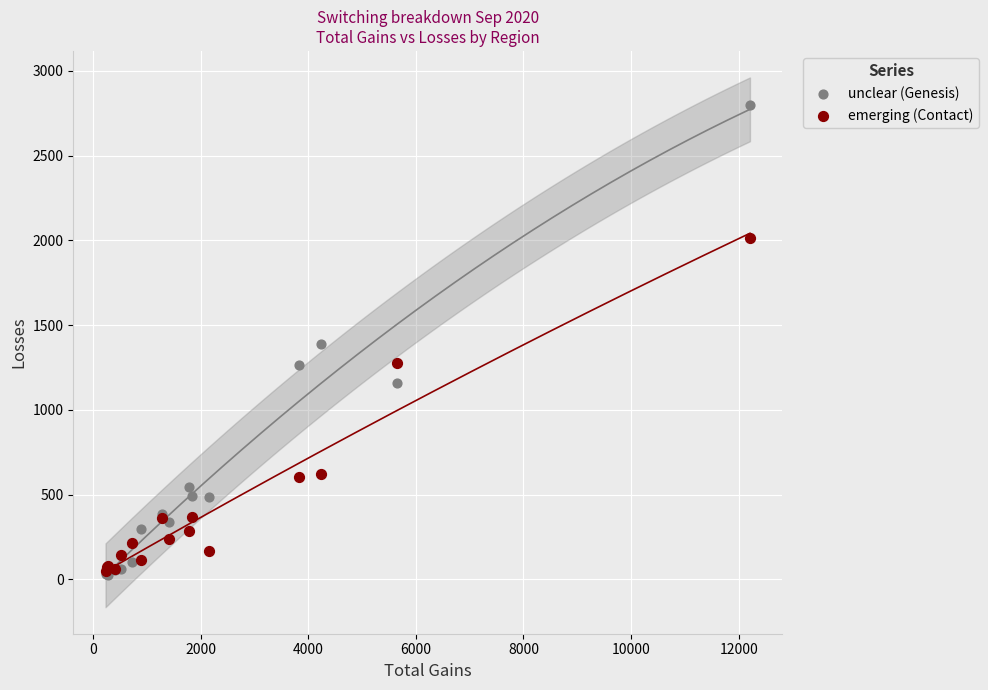

Which series has the widest spread of Y values?

unclear (Genesis)